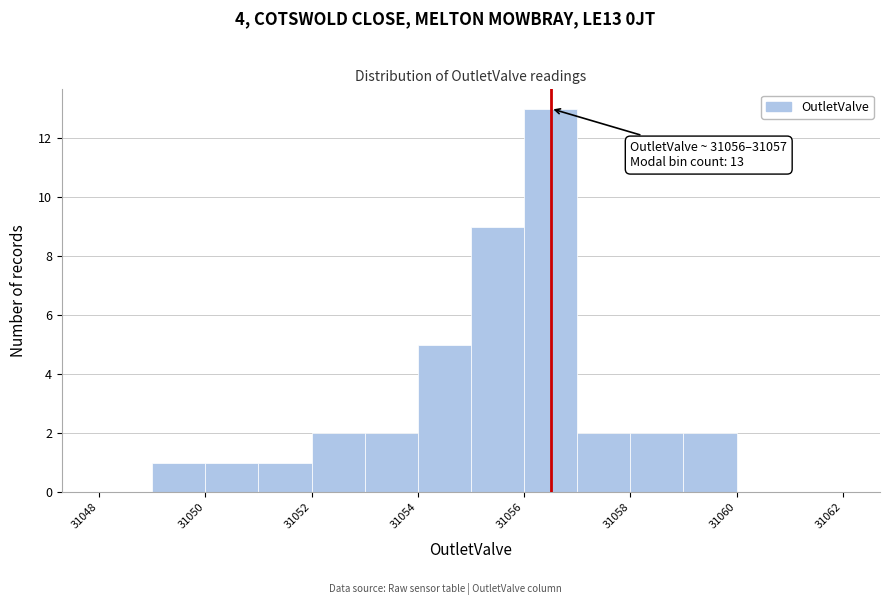

Over which range of the x-axis is the bar tallest?

31056 to 31057